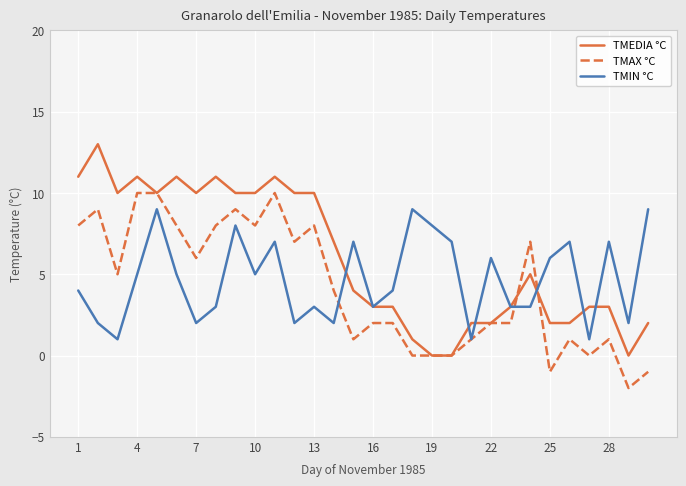

List the series in order of their peak value, highest first.

TMEDIA °C, TMAX °C, TMIN °C